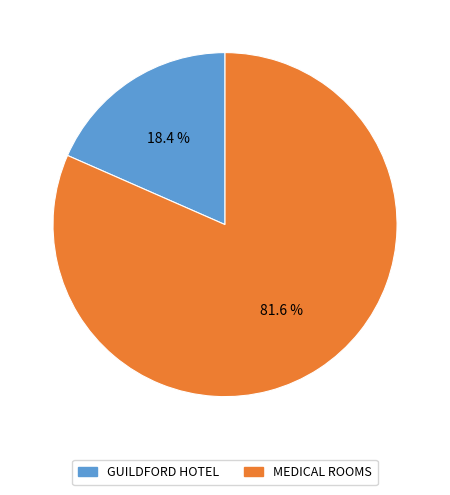

Does any single category account for the majority?

Yes